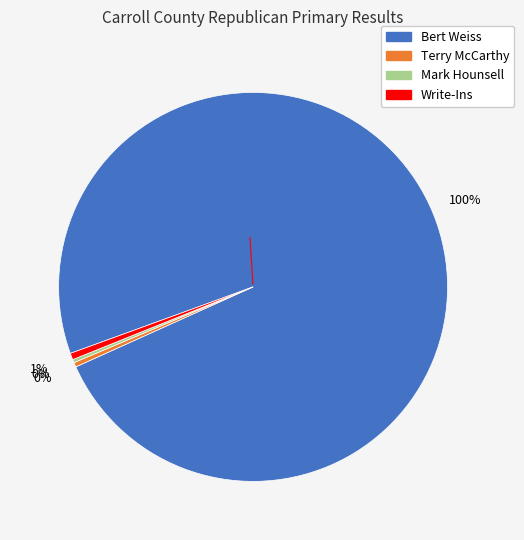

What is the smallest slice in the pie chart?

Mark Hounsell